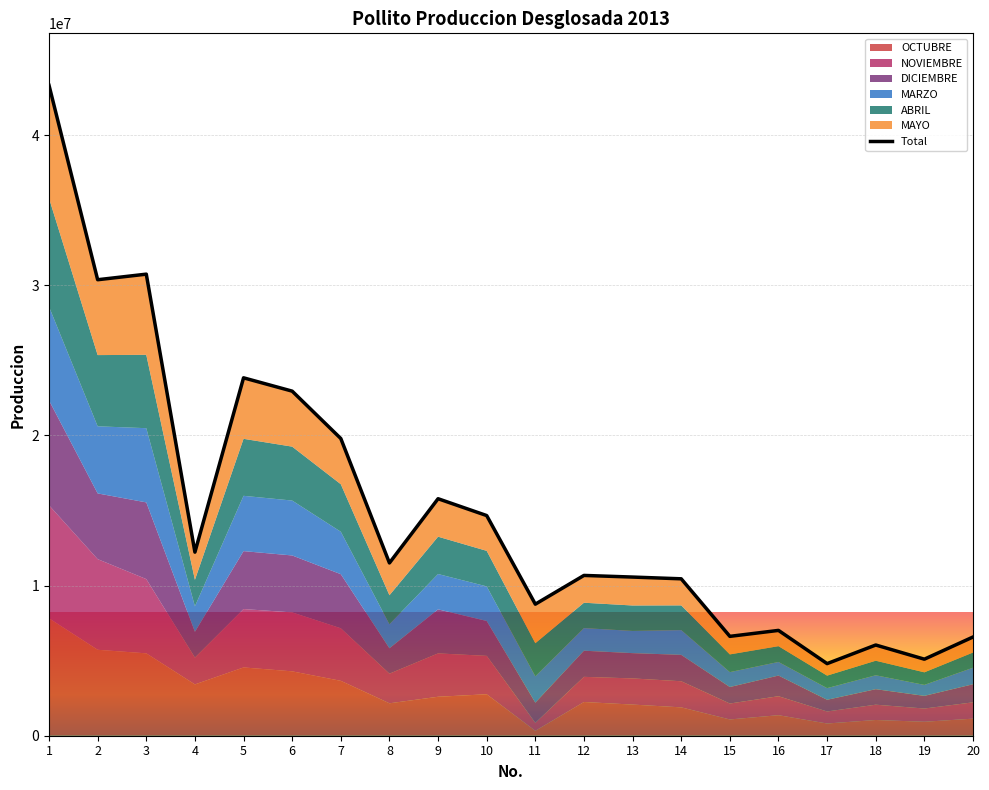

What is the sum of the values at 14 and 16?

17468995